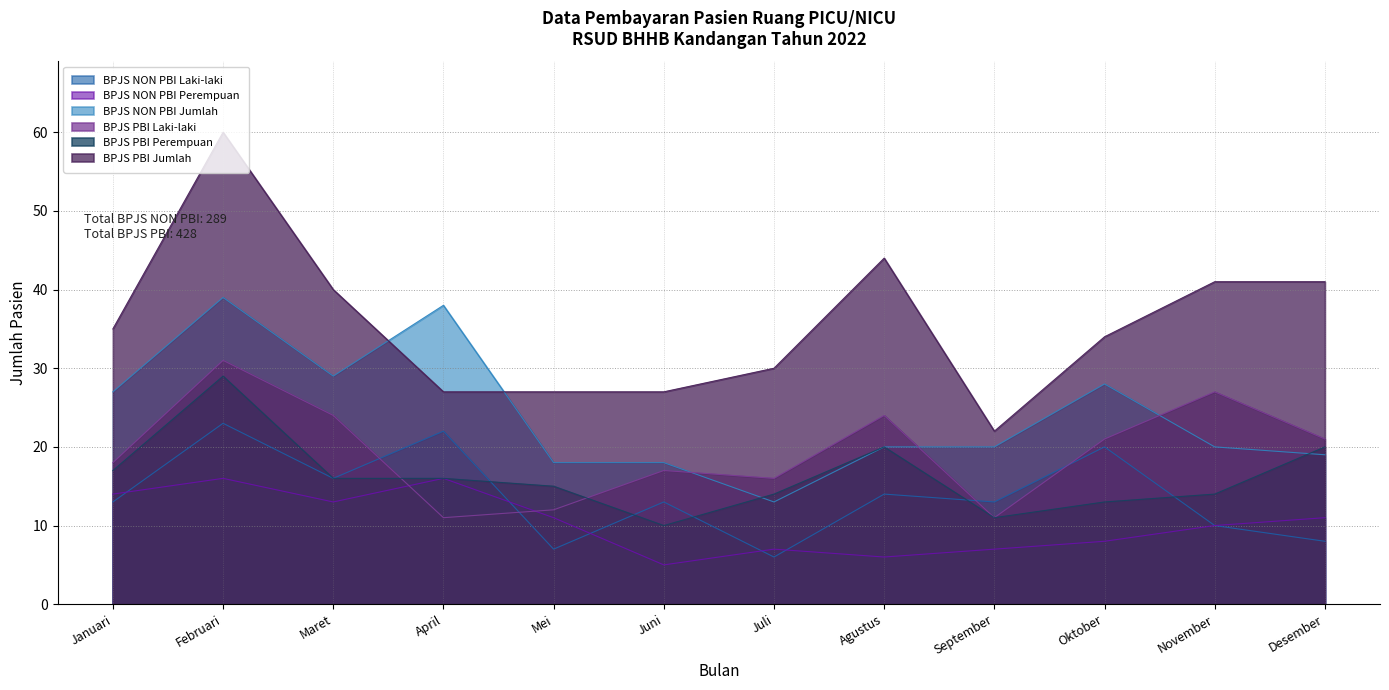

Reading left to right, list all the values displayed in this chart.

BPJS NON PBI Laki-laki: 13	23	16	22	7	13	6	14	13	20	10	8
BPJS NON PBI Perempuan: 14	16	13	16	11	5	7	6	7	8	10	11
BPJS NON PBI Jumlah: 27	39	29	38	18	18	13	20	20	28	20	19
BPJS PBI Laki-laki: 18	31	24	11	12	17	16	24	11	21	27	21
BPJS PBI Perempuan: 17	29	16	16	15	10	14	20	11	13	14	20
BPJS PBI Jumlah: 35	60	40	27	27	27	30	44	22	34	41	41